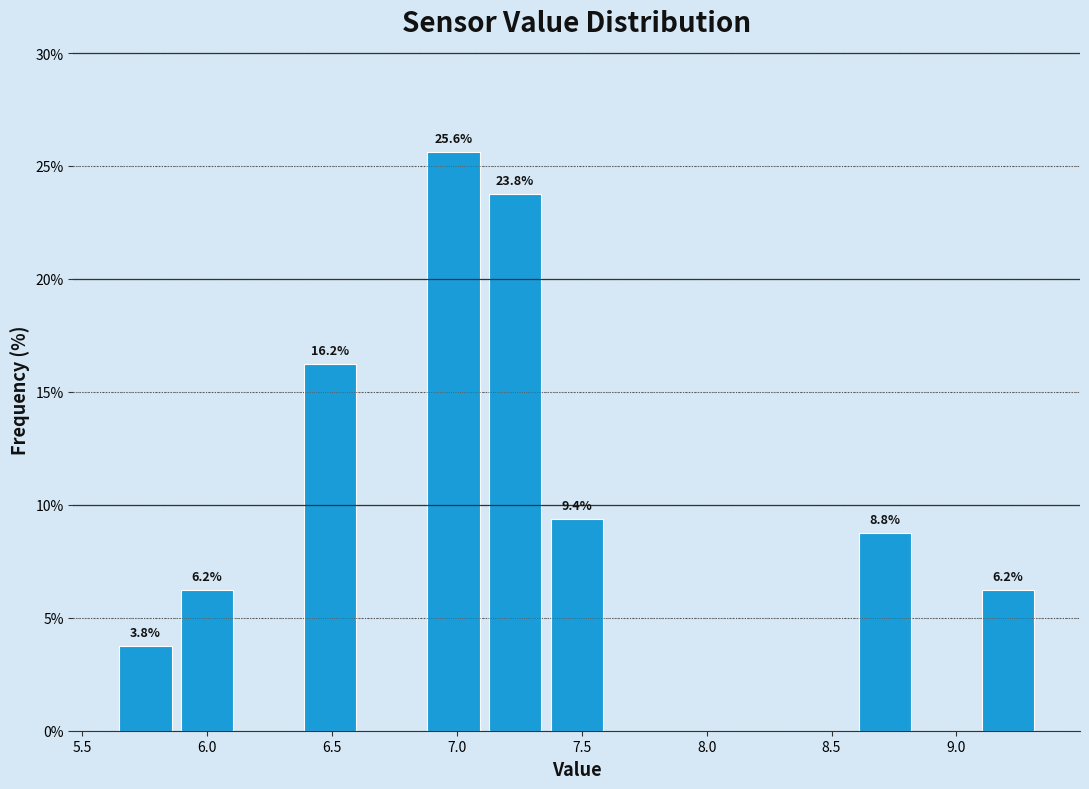

Which range on the x-axis has the tallest bar?

6.85 to 7.10